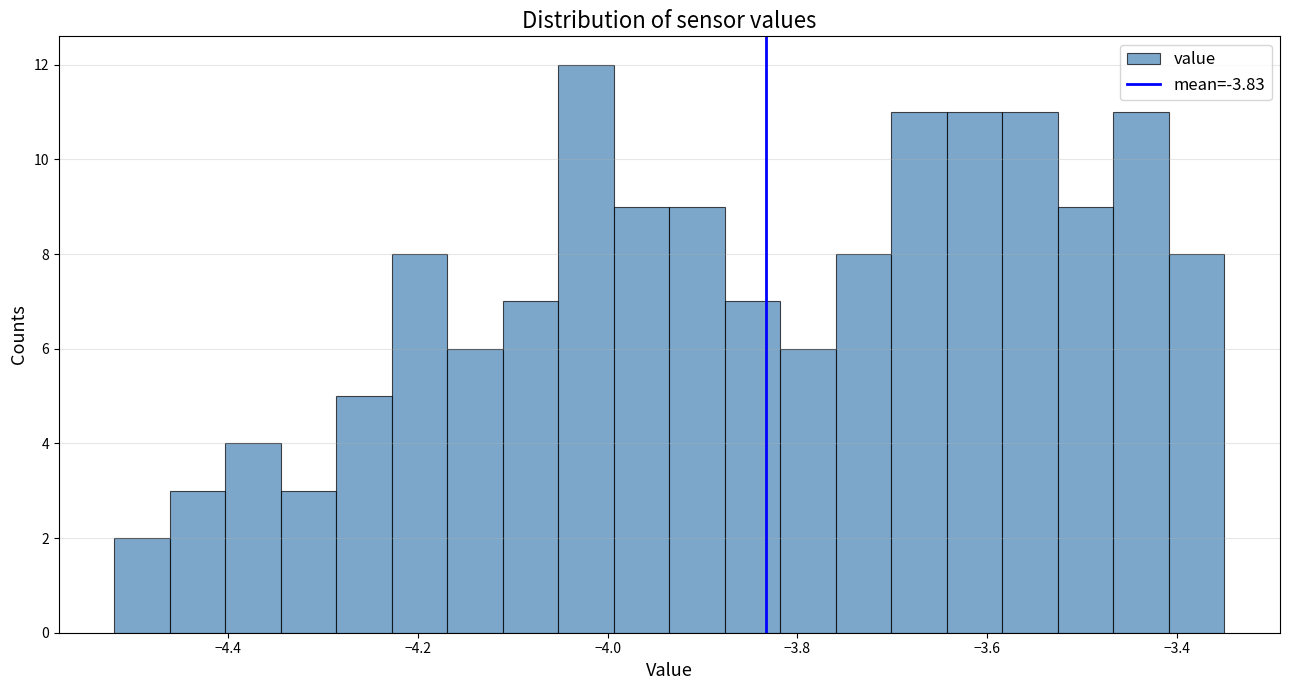

Around what value on the x-axis is the tallest bar? Give the approximate position of its centre, as read against the axis.

-4.02